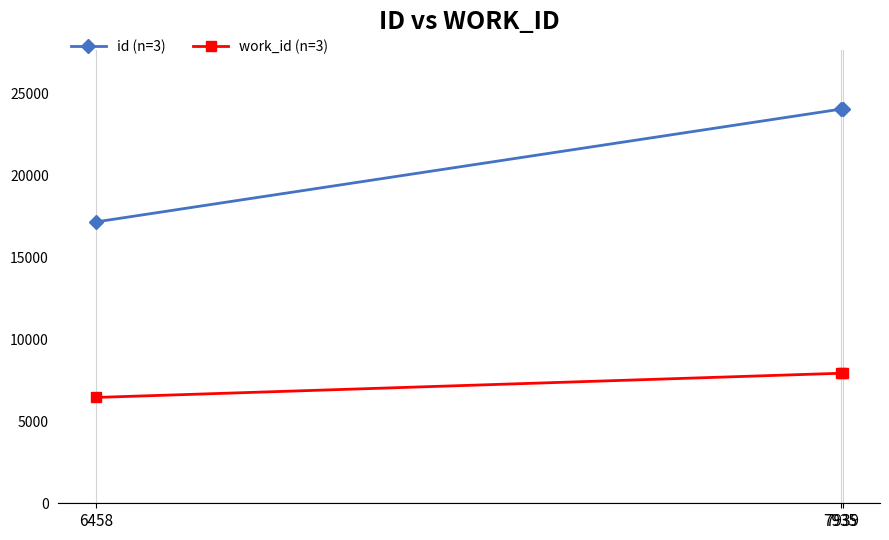

Which series has the largest range (max minus min)?

id (n=3)